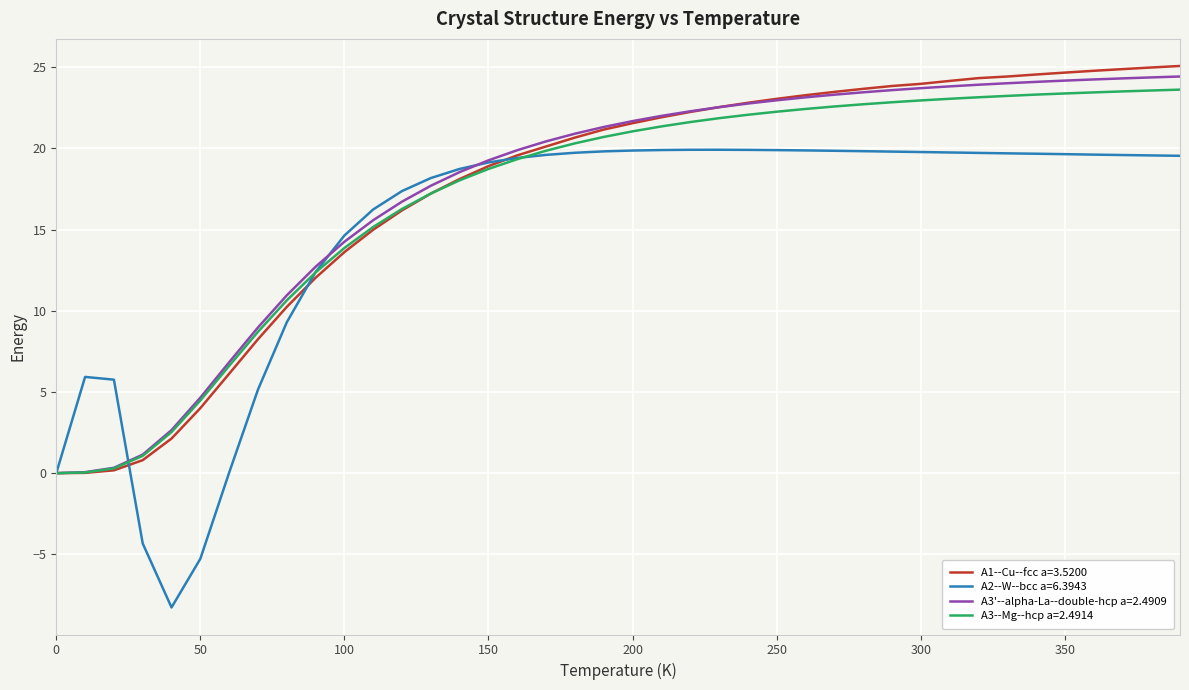

What are all the series names shown in the legend?

A1--Cu--fcc a=3.5200, A2--W--bcc a=6.3943, A3'--alpha-La--double-hcp a=2.4909, A3--Mg--hcp a=2.4914